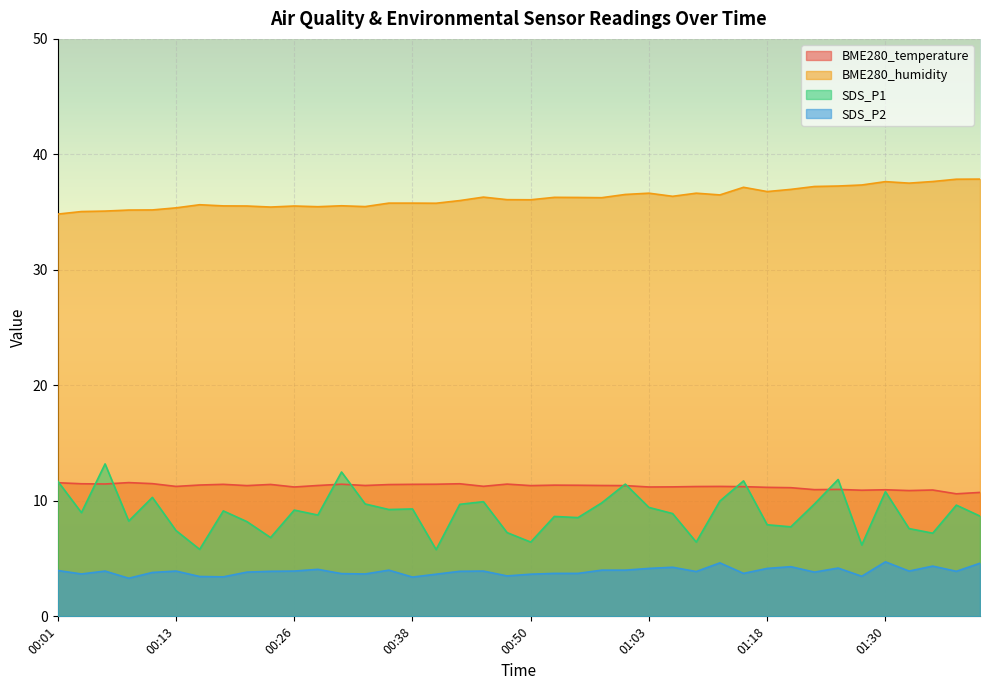

What is the label of the 18th point from the right?

00:55